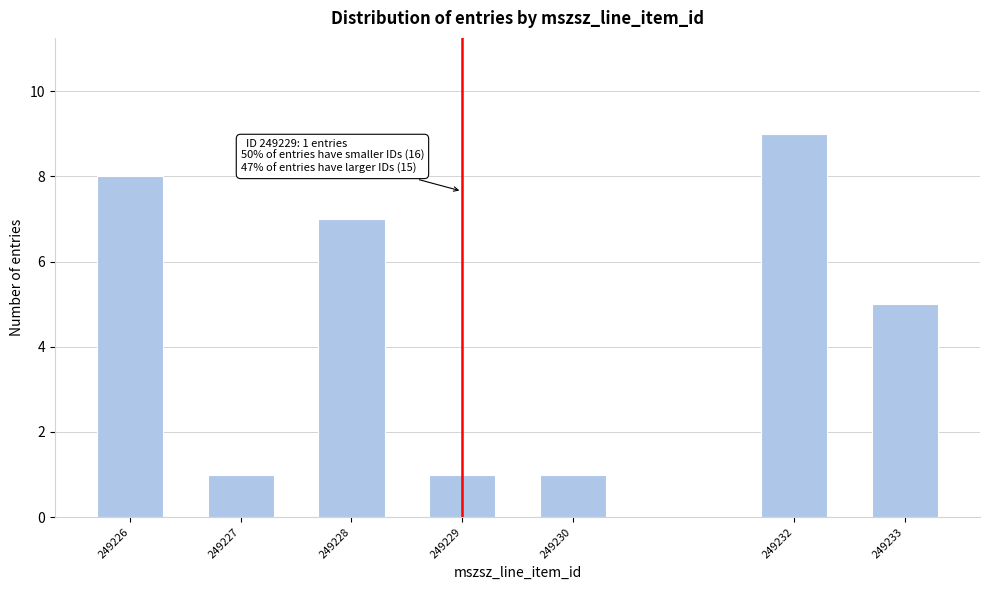

Reading right to left, what are all the values shown in this chart?

249233=5	249232=9	249230=1	249229=1	249228=7	249227=1	249226=8